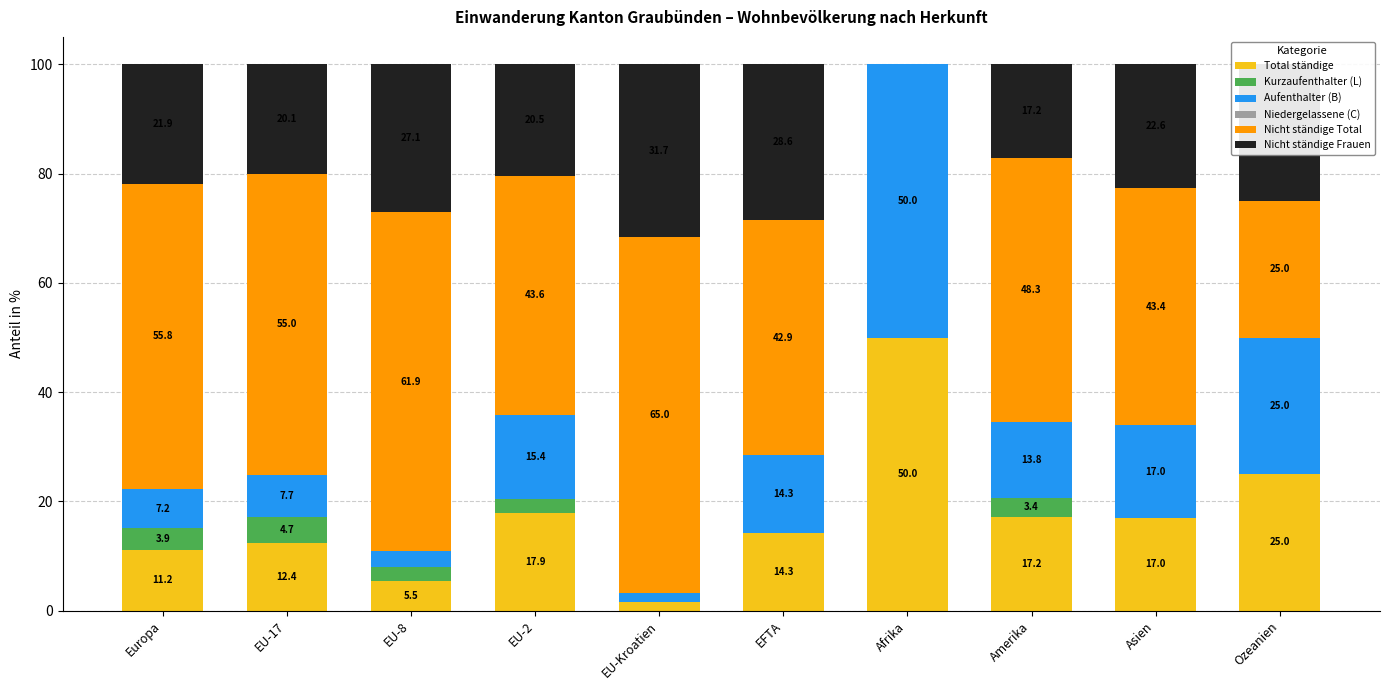

Are the bars grouped side by side (vs. stacked)?

No